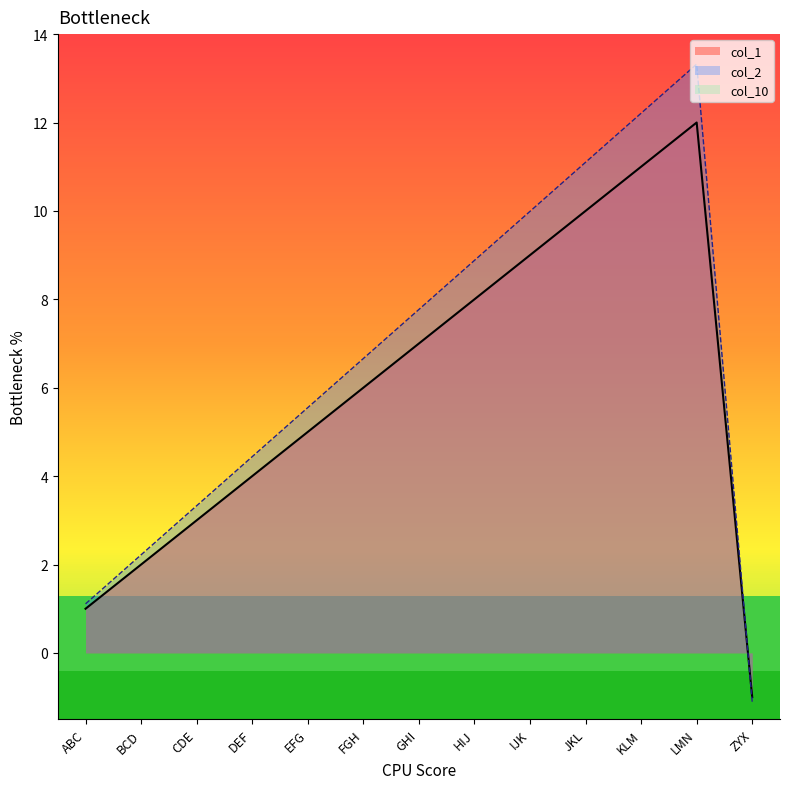

Reading left to right, transcribe all the data shown in this chart.

col_1: ABC=1.0	BCD=2.0	CDE=3.0	DEF=4.0	EFG=5.0	FGH=6.0	GHI=7.0	HIJ=8.0	IJK=9.0	JKL=10.0	KLM=11.0	LMN=12.0	ZYX=-1.0
col_2: ABC=1.1	BCD=2.2	CDE=3.3	DEF=4.4	EFG=5.5	FGH=6.7	GHI=7.8	HIJ=8.9	IJK=10.0	JKL=11.1	KLM=12.2	LMN=13.3	ZYX=-1.1